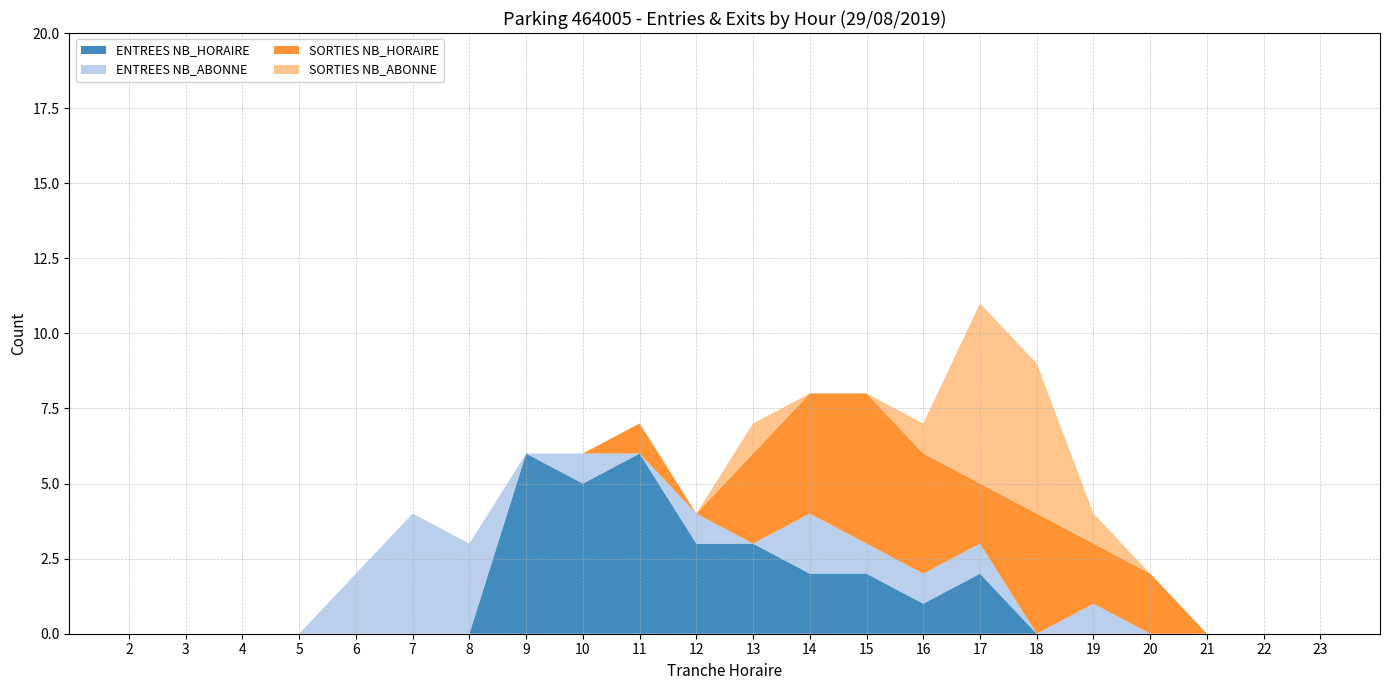

Reading right to left, extract all data points from this chart.

ENTREES NB_HORAIRE: 0	0	0	0	0	0	2	1	2	2	3	3	6	5	6	0	0	0	0	0	0	0
ENTREES NB_ABONNE: 0	0	0	0	1	0	1	1	1	2	0	1	0	1	0	3	4	2	0	0	0	0
SORTIES NB_HORAIRE: 0	0	0	2	2	4	2	4	5	4	3	0	1	0	0	0	0	0	0	0	0	0
SORTIES NB_ABONNE: 0	0	0	0	1	5	6	1	0	0	1	0	0	0	0	0	0	0	0	0	0	0